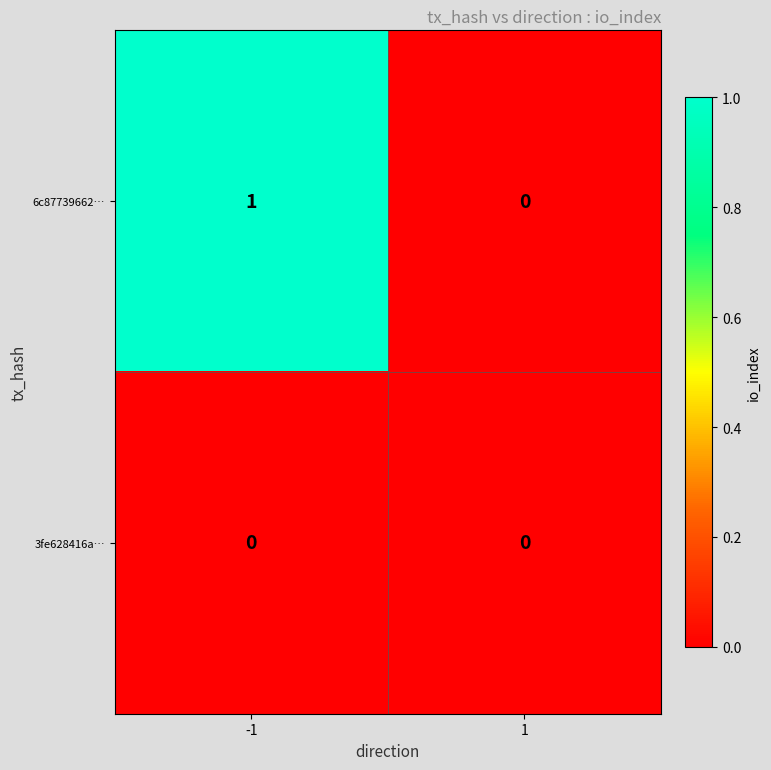

Is it true that 3fe628416a… equals 0 at 1?

True